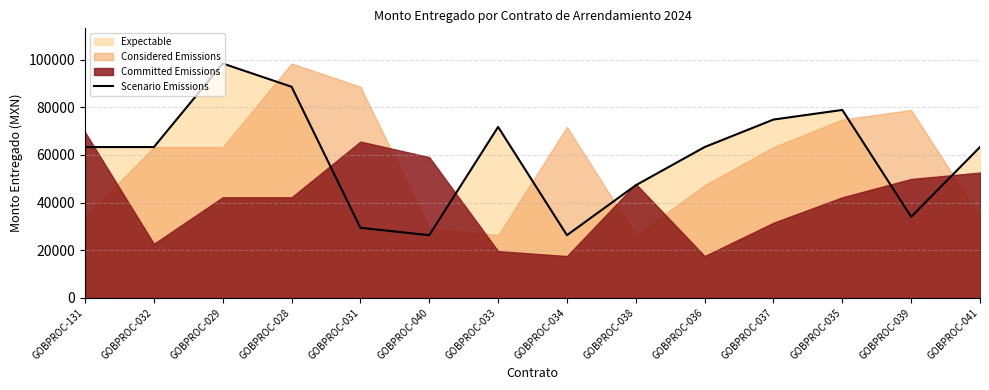

What is the minimum value for Scenario Emissions?

26308.8